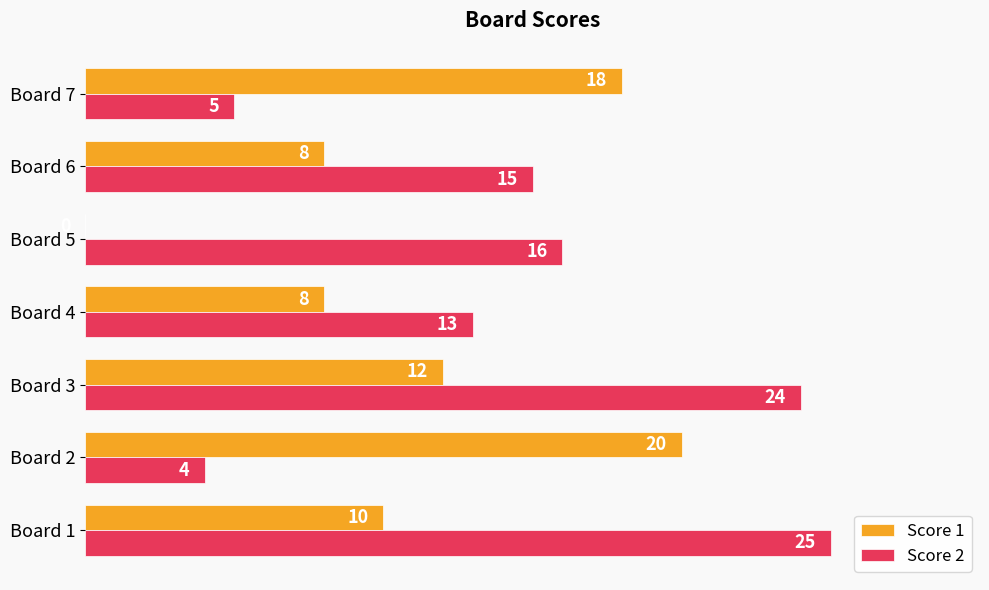

How many series are shown in this chart?

2